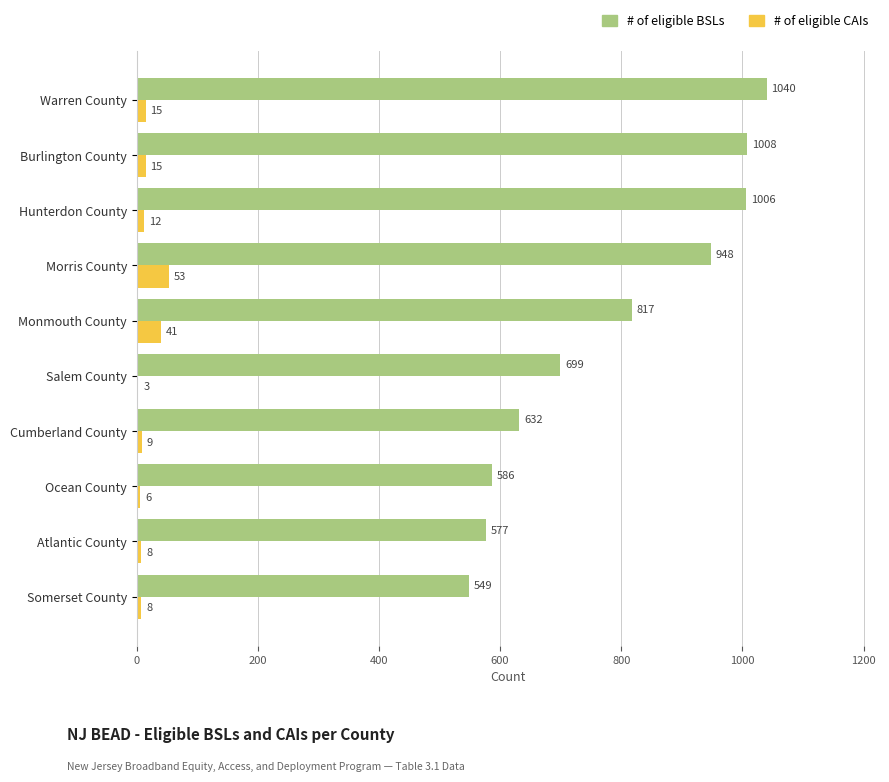

Which series has the largest total across all categories?

# of eligible BSLs